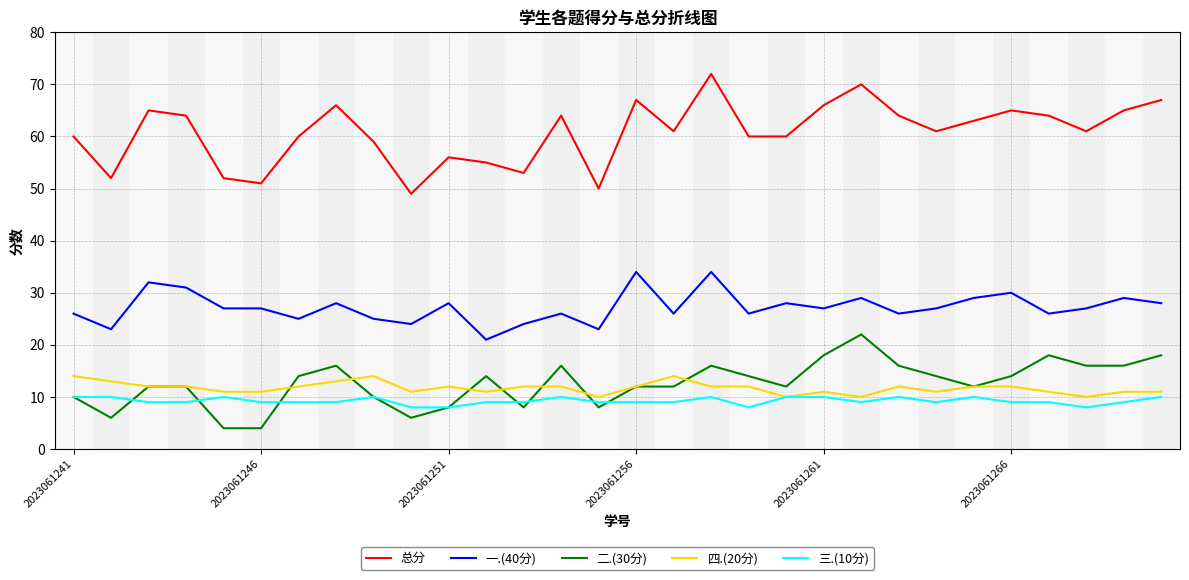

What are all the series names shown in the legend?

总分, 一.(40分), 二.(30分), 四.(20分), 三.(10分)